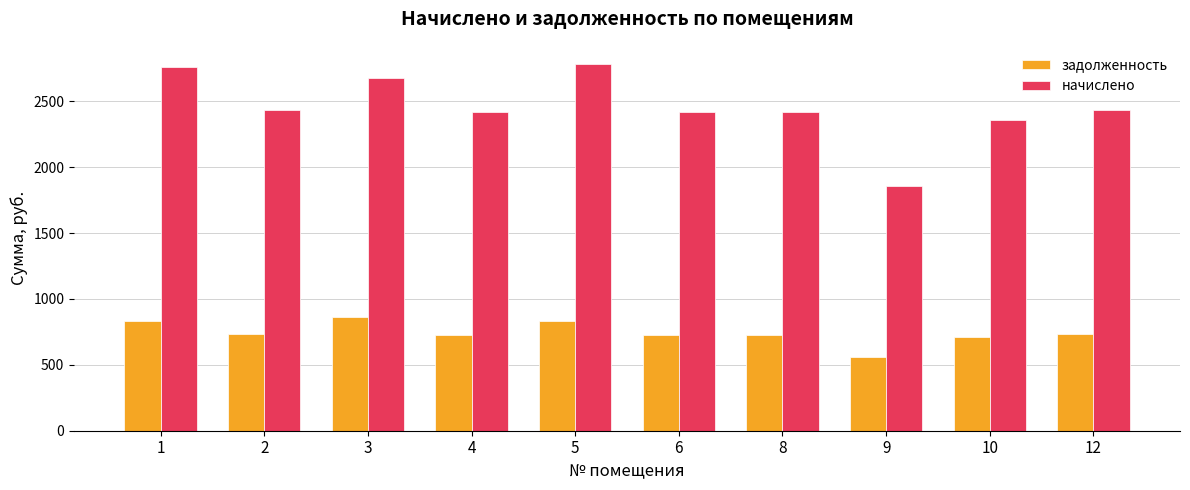

At how many categories does at least one series exceed 1296?

10